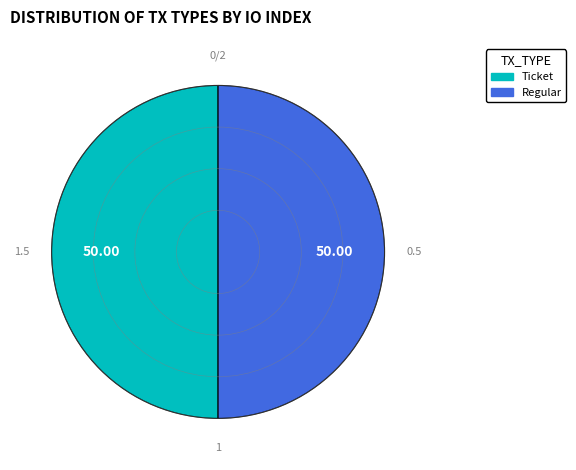

The Regular slice represents 99% of the pie. True or false?

False